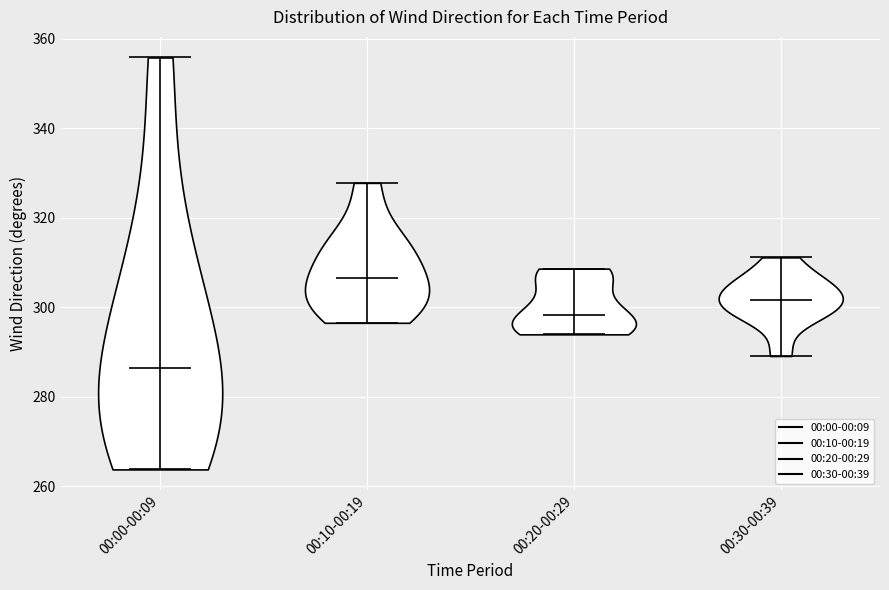

Reading left to right, read every violin against the y-axis: where its median line is, and the lowest and highest points it reaches. The values are not printed on the chart, so give them approximately, as read against the axis.

00:00-00:09: median line 286, lowest point 264, highest point 356
00:10-00:19: median line 306, lowest point 296, highest point 328
00:20-00:29: median line 298, lowest point 294, highest point 308
00:30-00:39: median line 302, lowest point 290, highest point 312